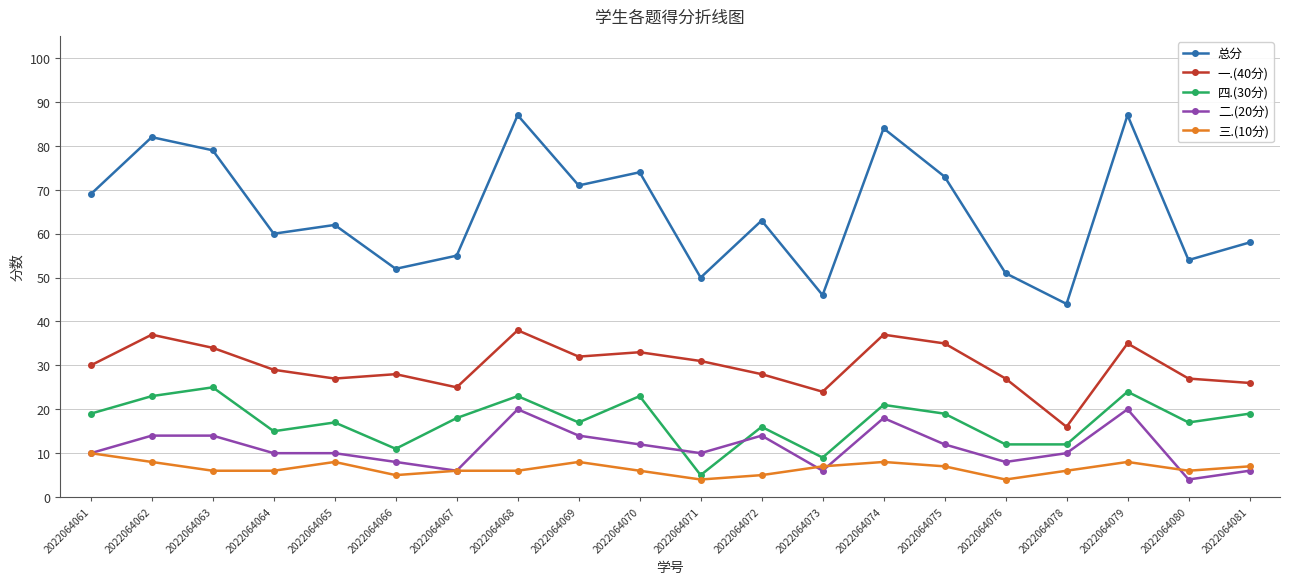

What is the difference between the highest and lowest values at 2022064078?

38